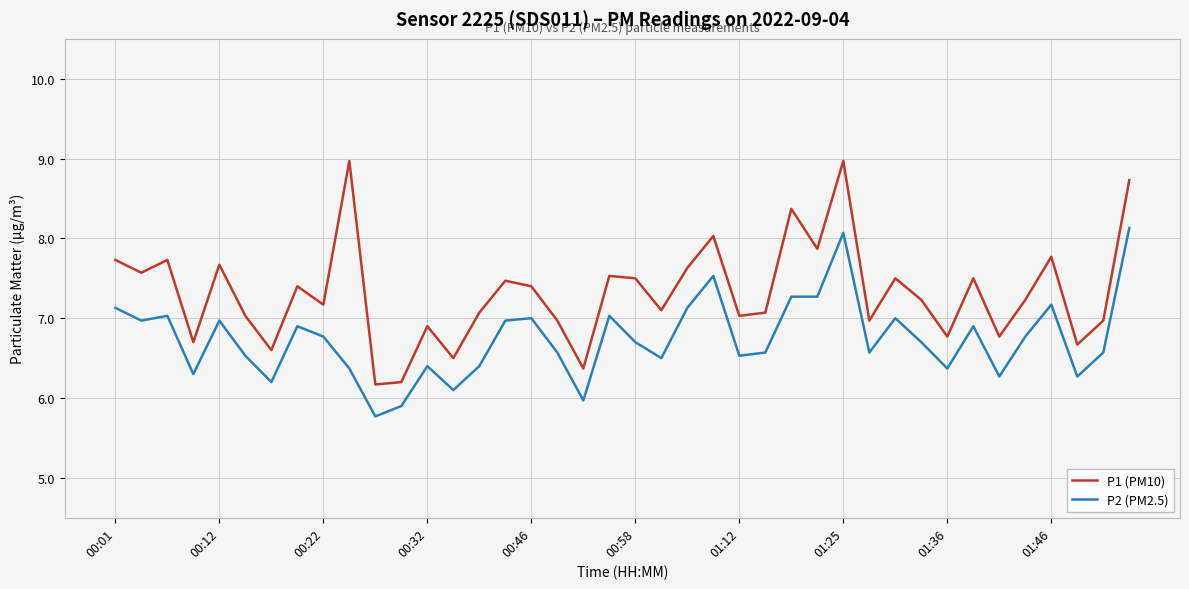

What is the minimum value shown in the chart?

5.8